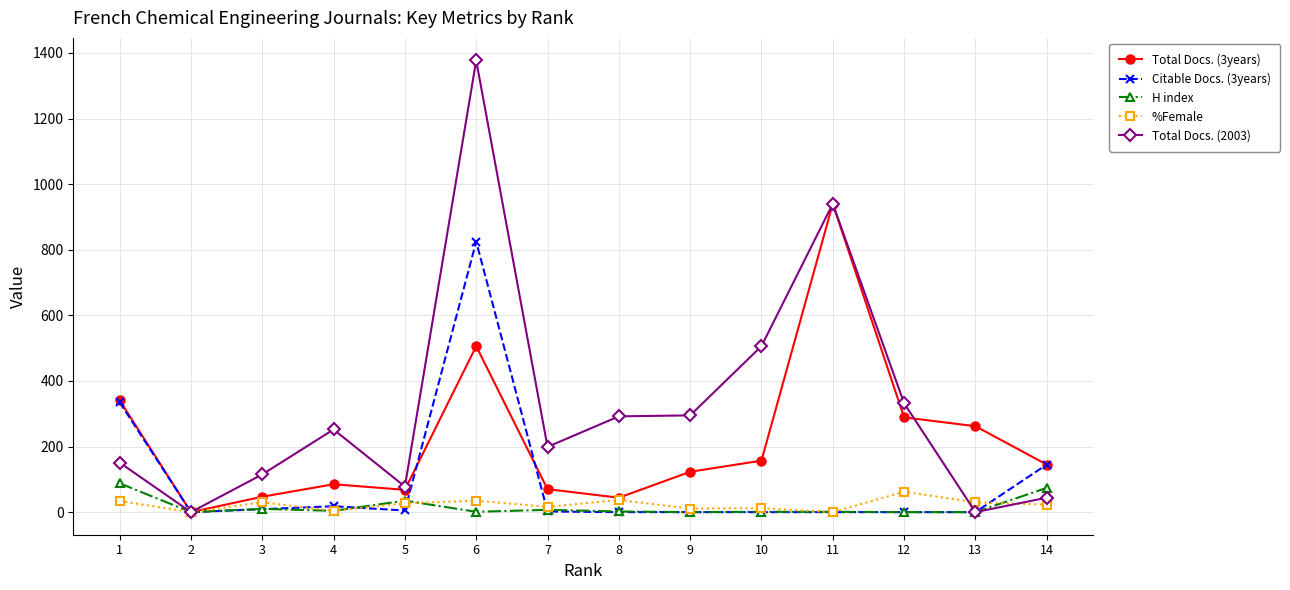

At how many categories does at least one series exceed 580?

2